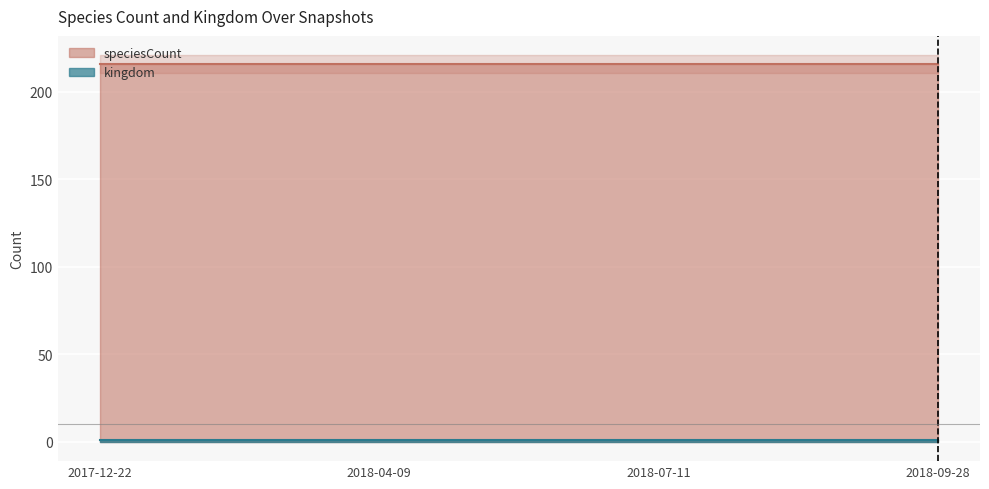

What is the total value across all series at 2018-09-28?

217